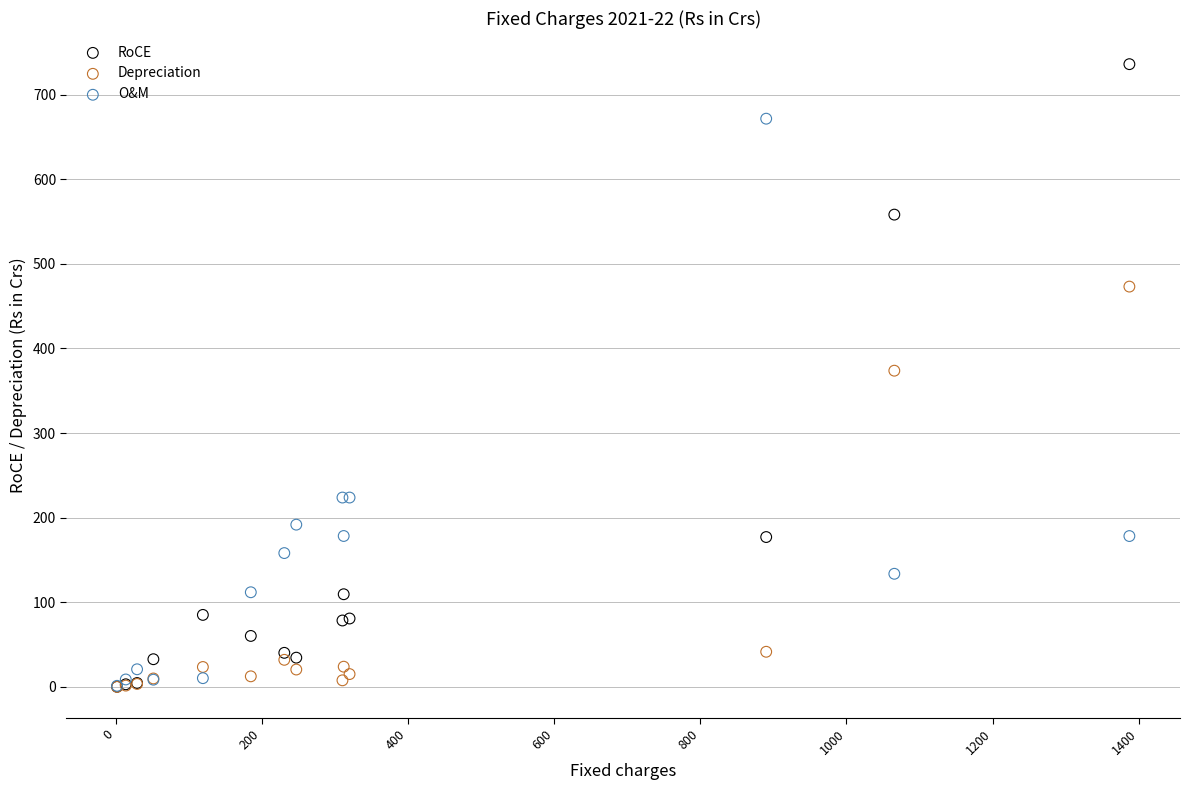

Which series has the largest Y range (max minus min)?

RoCE